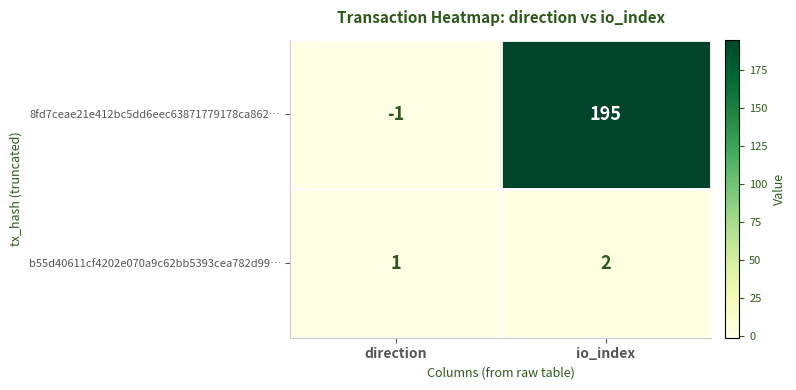

What is the maximum value shown in the chart?

195